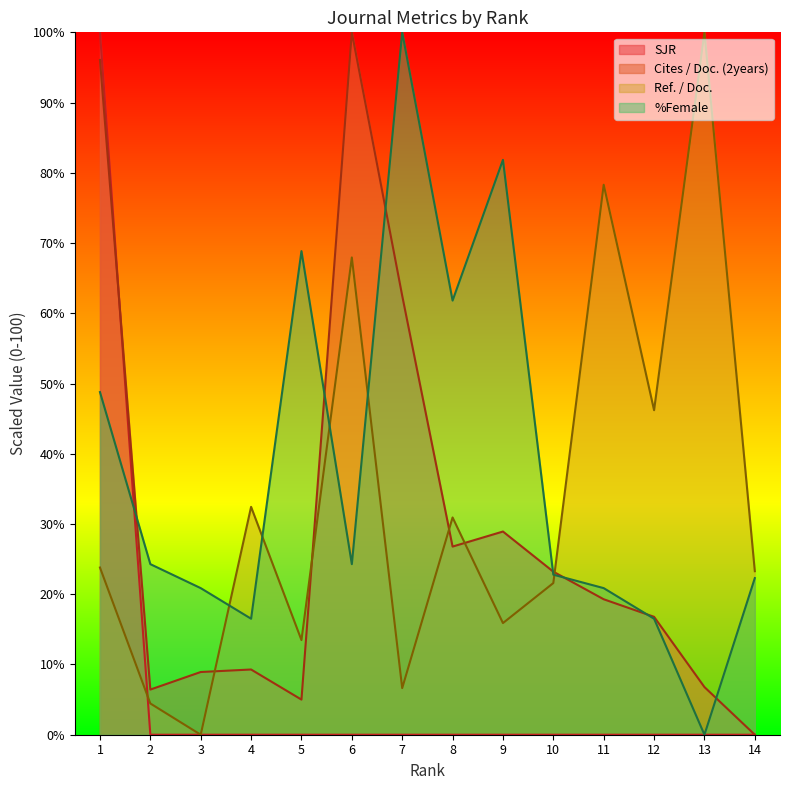

At how many categories does at least one series exceed 22?

13